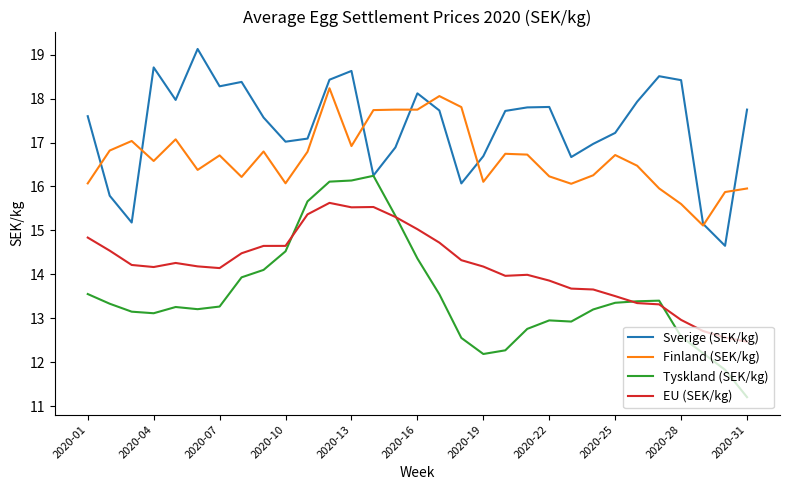

True or false: Finland (SEK/kg) and Tyskland (SEK/kg) intersect in this chart.

False